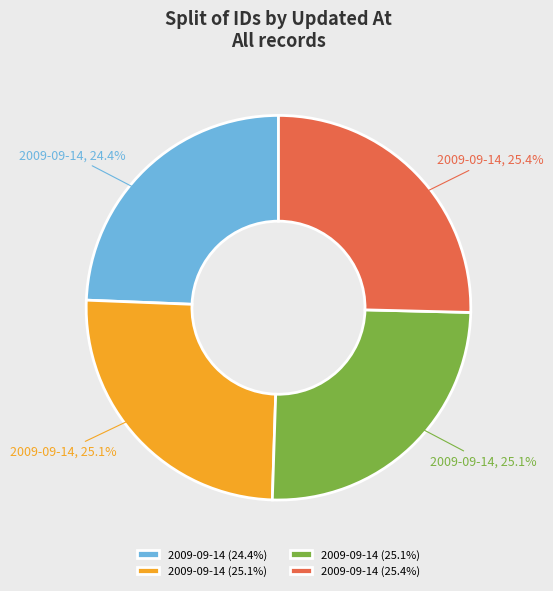

Does any single category account for the majority?

No